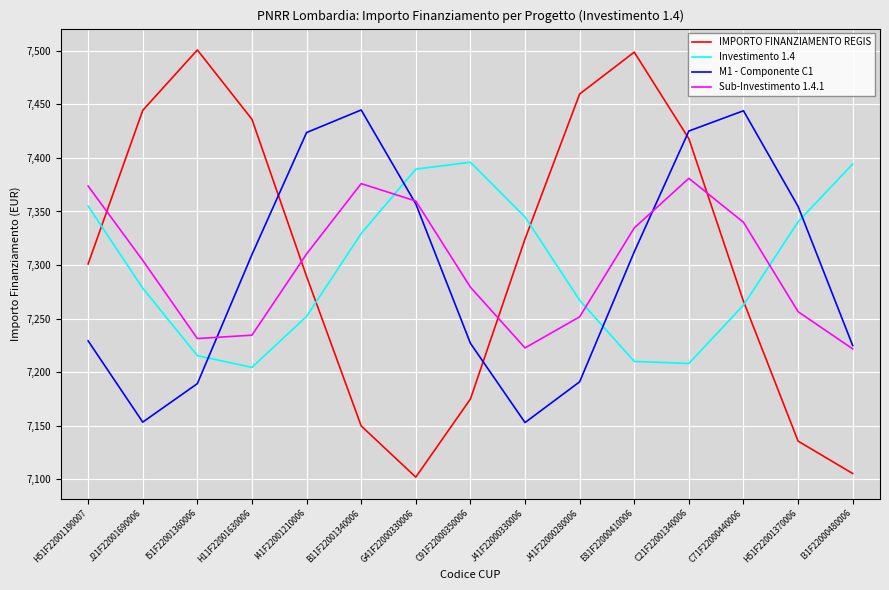

The IMPORTO FINANZIAMENTO REGIS series shows 2997.9 at I51F22001360006. True or false?

False